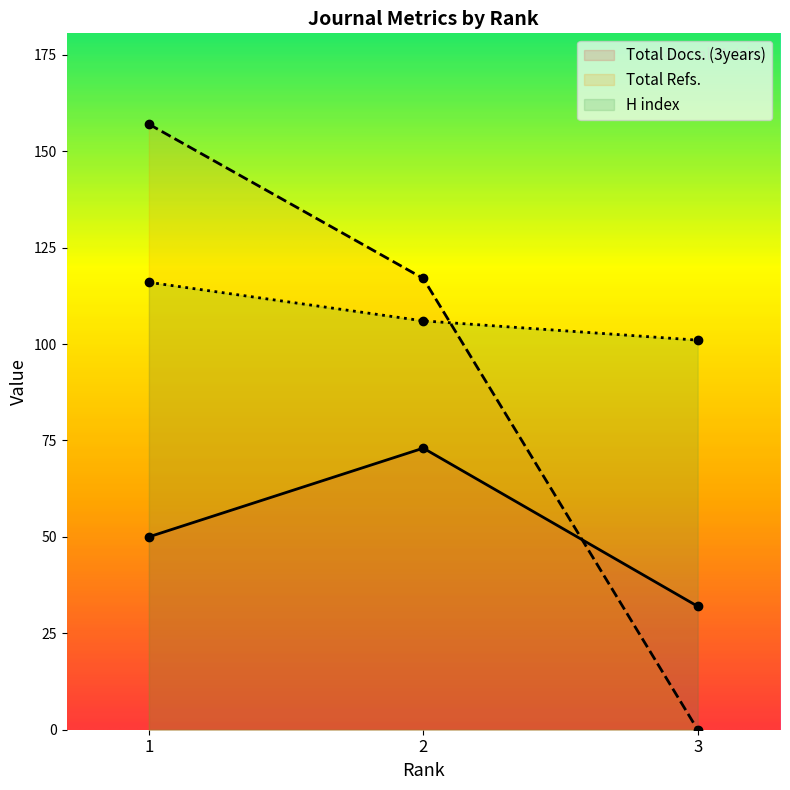

What is the difference between the highest and lowest values at 3?

101